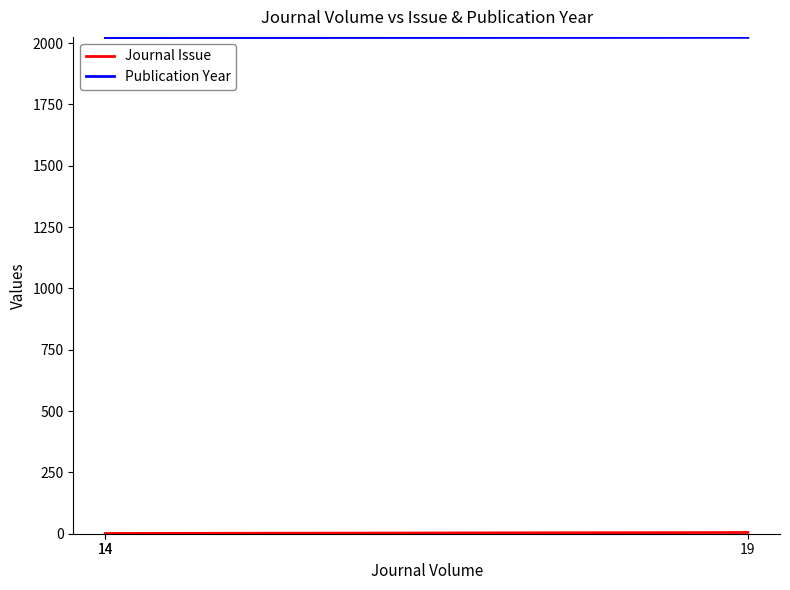

What is the greatest value displayed?

2023